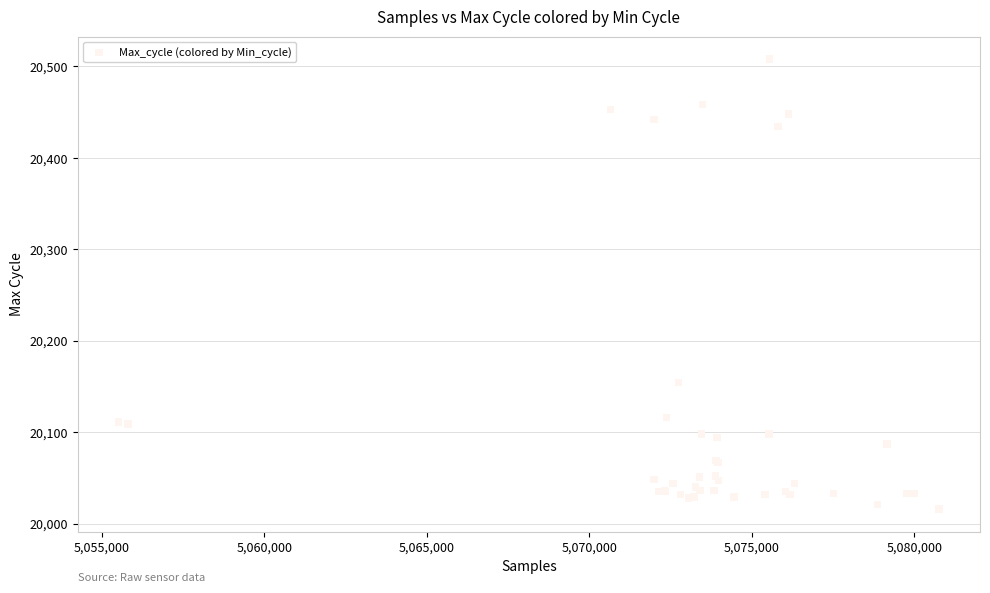

What Y value in the scatter plot is closest to 20262?

20154